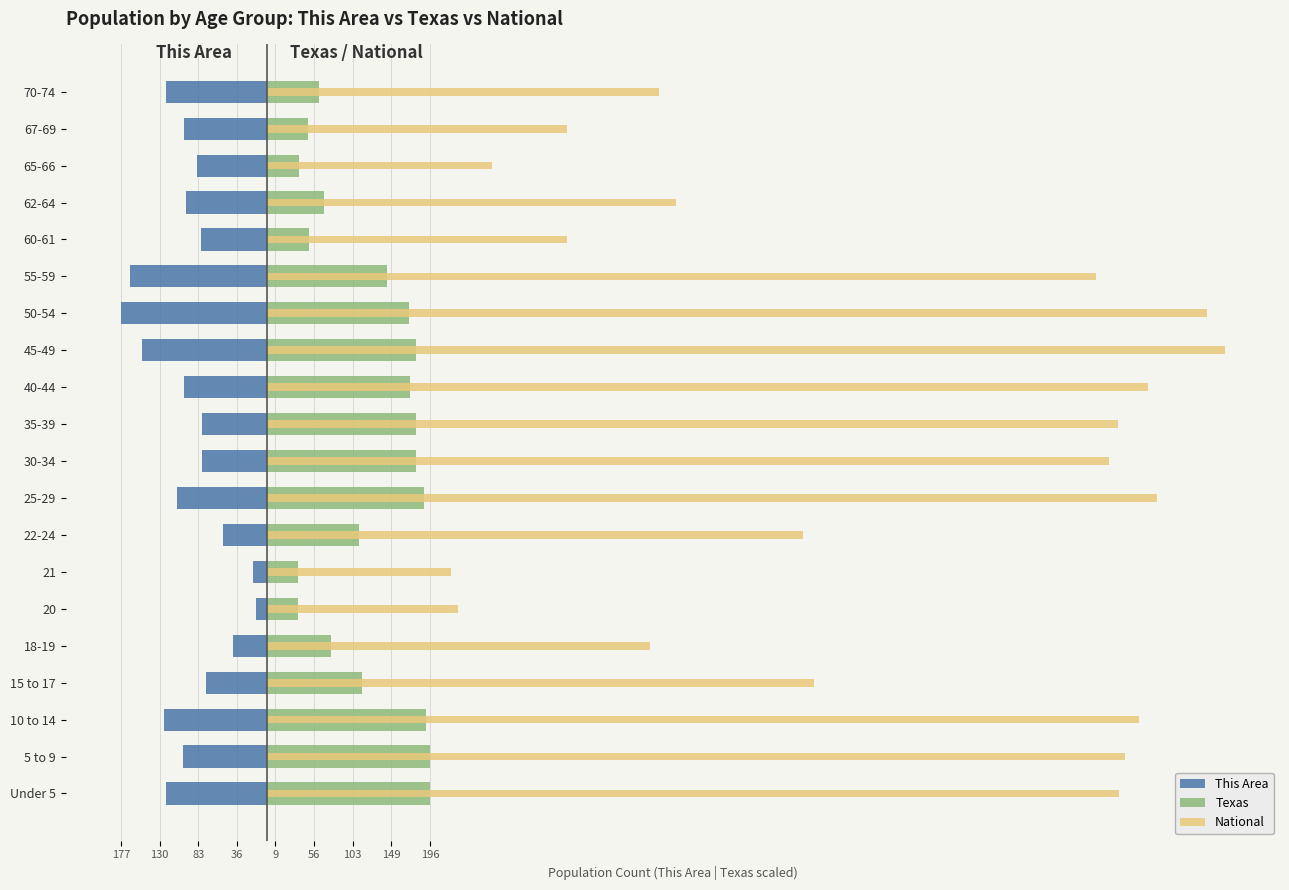

Reading left to right, extract all data points from this chart.

This Area: -122.0	-102.0	-125.0	-74.0	-41.0	-14.0	-17.0	-53.0	-109.0	-79.0	-79.0	-101.0	-151.0	-177.0	-166.0	-80.0	-98.0	-85.0	-101.0	-122.0
Texas: 196.7	196.6	191.9	115.0	77.1	37.6	36.6	111.1	189.0	179.5	179.9	172.8	179.5	170.8	145.1	51.0	68.8	38.0	49.0	63.1
National: 1030.1	1037.6	1054.3	660.5	463.3	230.4	222.0	648.2	1076.0	1017.9	1029.0	1065.2	1157.9	1137.0	1002.7	362.7	494.8	271.3	362.8	473.1